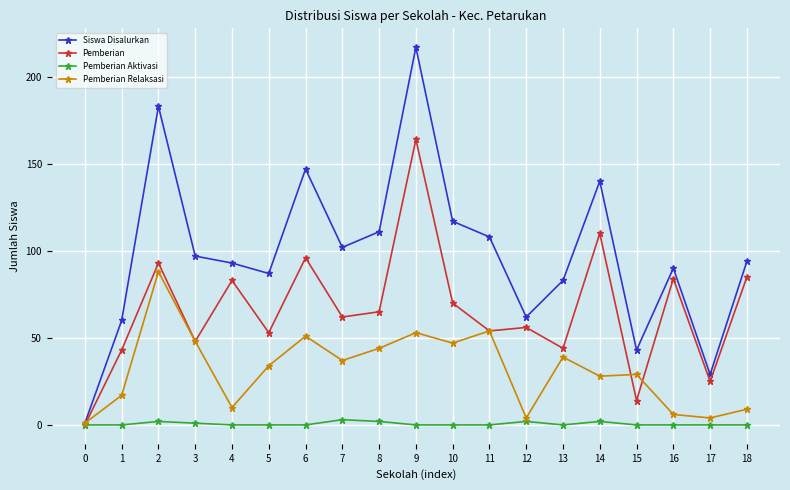

Between 17 and 18, which series saw the biggest shift?

Siswa Disalurkan